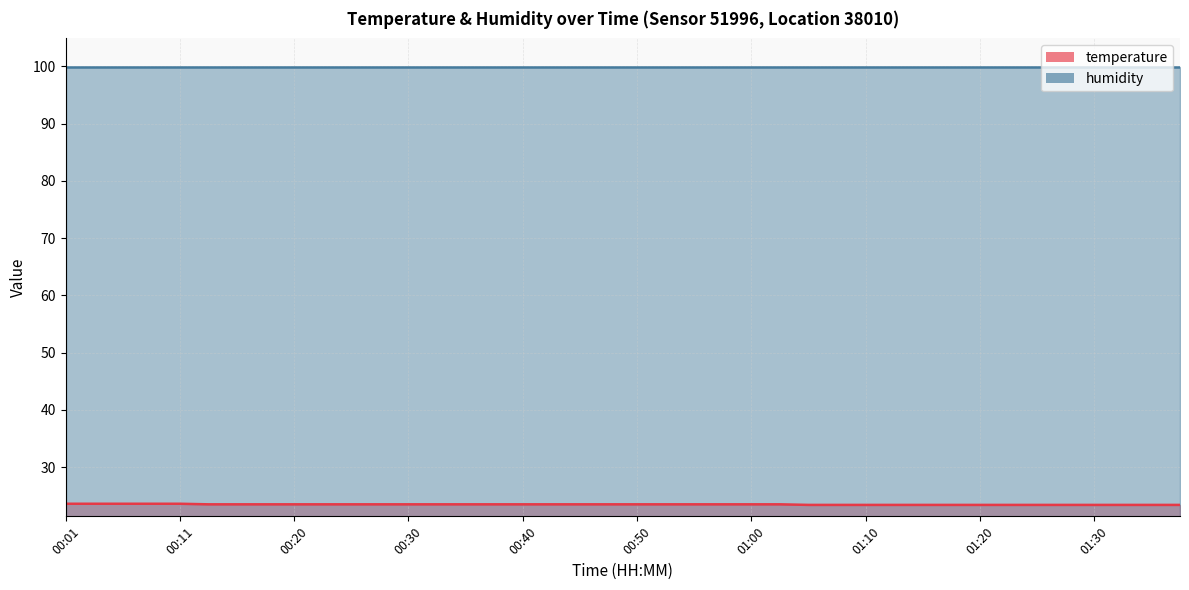

Between 00:57 and 00:16, which is larger?

00:57